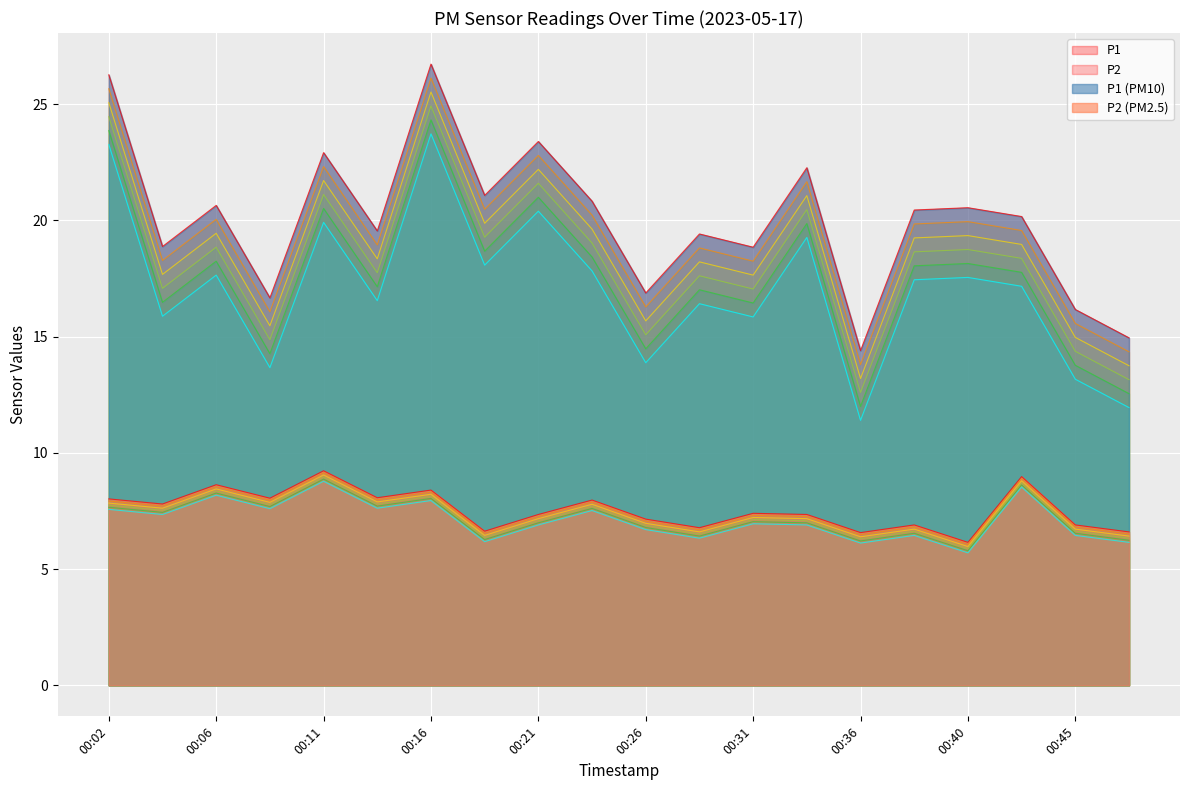

Count the number of categories in the chart.

20